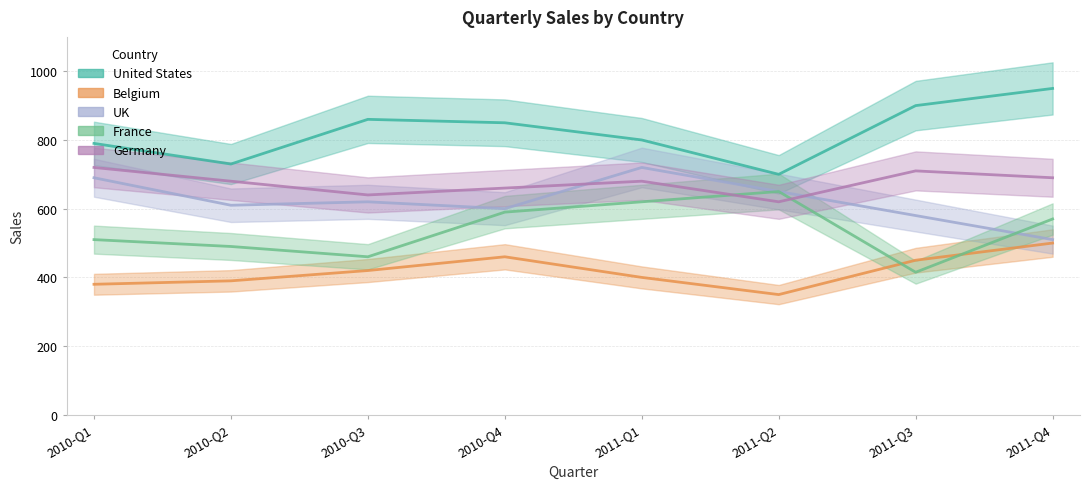

After their last crossing, which series has the higher values: France or Germany?

Germany